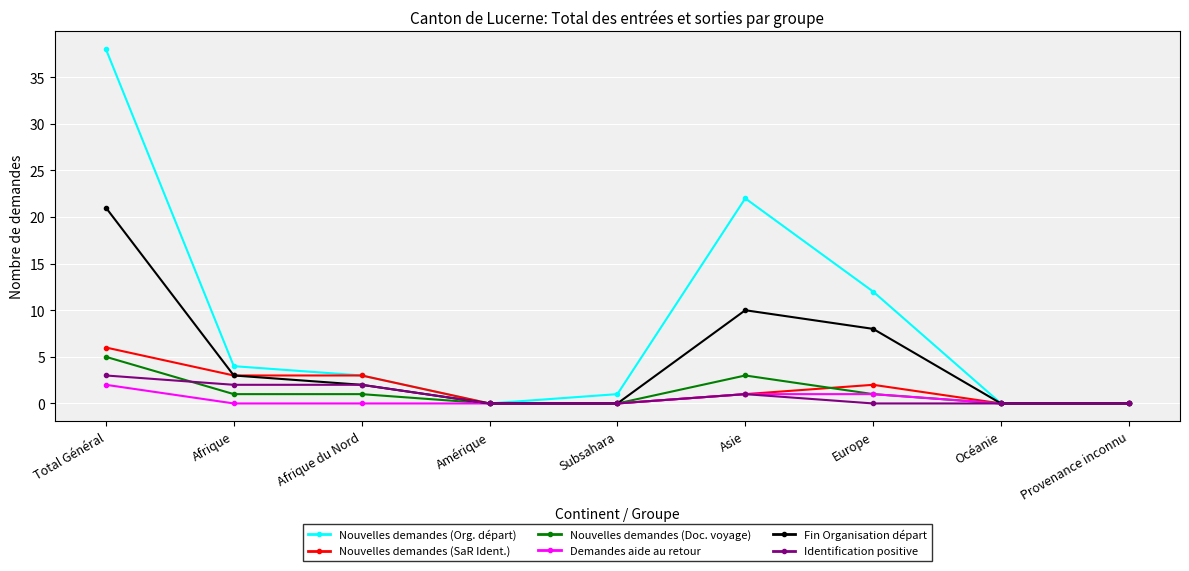

At which category does Nouvelles demandes (Org. départ) reach its first local peak?

Asie